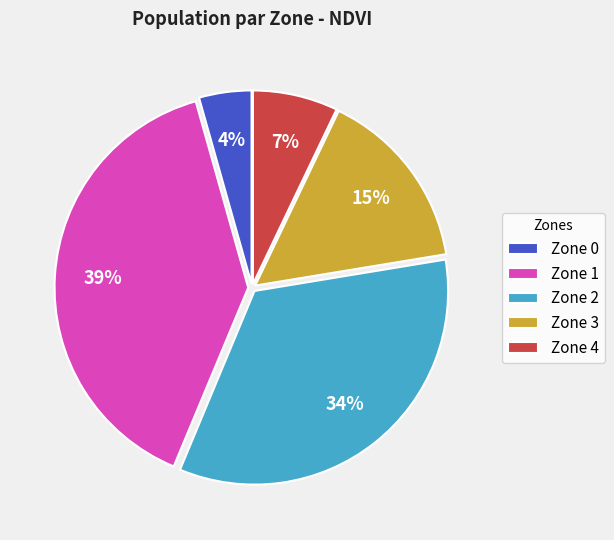

What is the smallest slice in the pie chart?

Zone 0